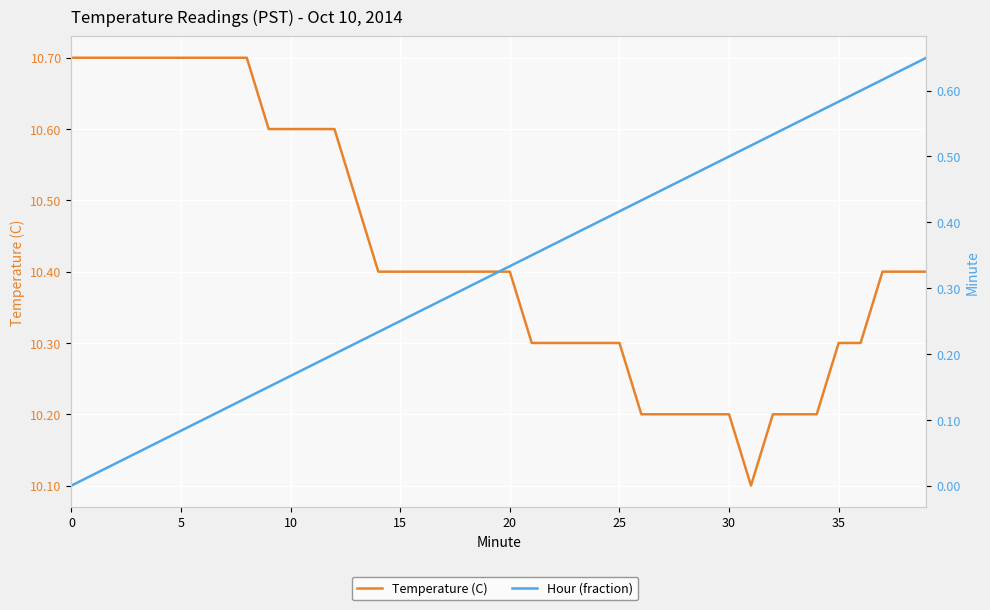

The value of Hour (fraction) at 18 is 0.1. True or false?

False